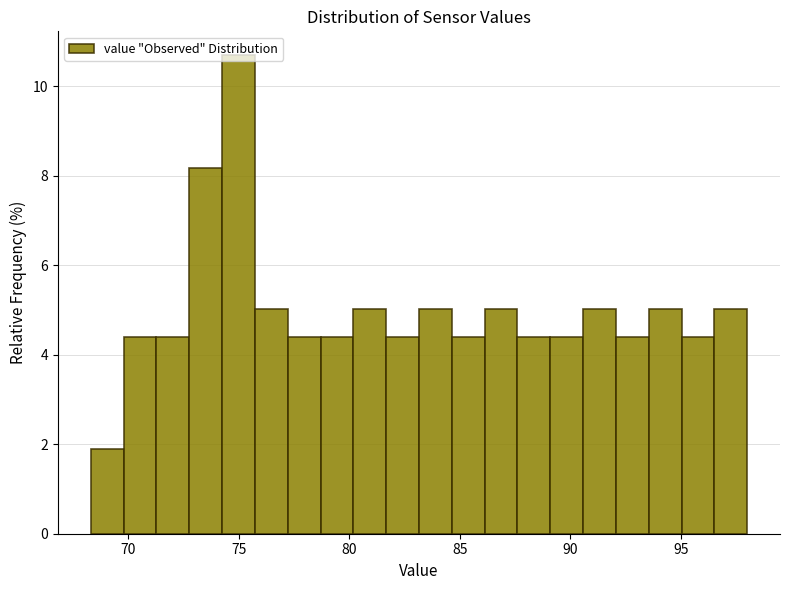

Read against the x-axis, roughly where is the centre of the tallest bar?

75.0